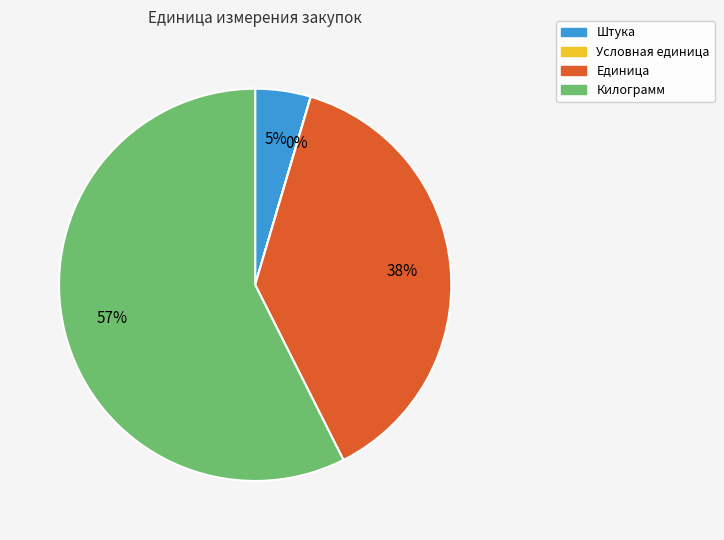

To the nearest percent, what is the difference between the largest and smallest slice percentages?

57%